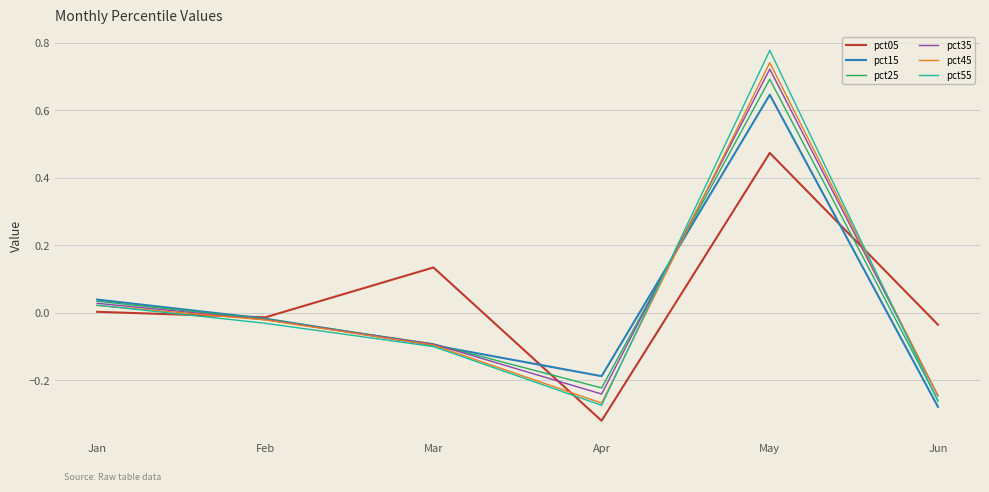

Where is the first local minimum for pct25?

Apr